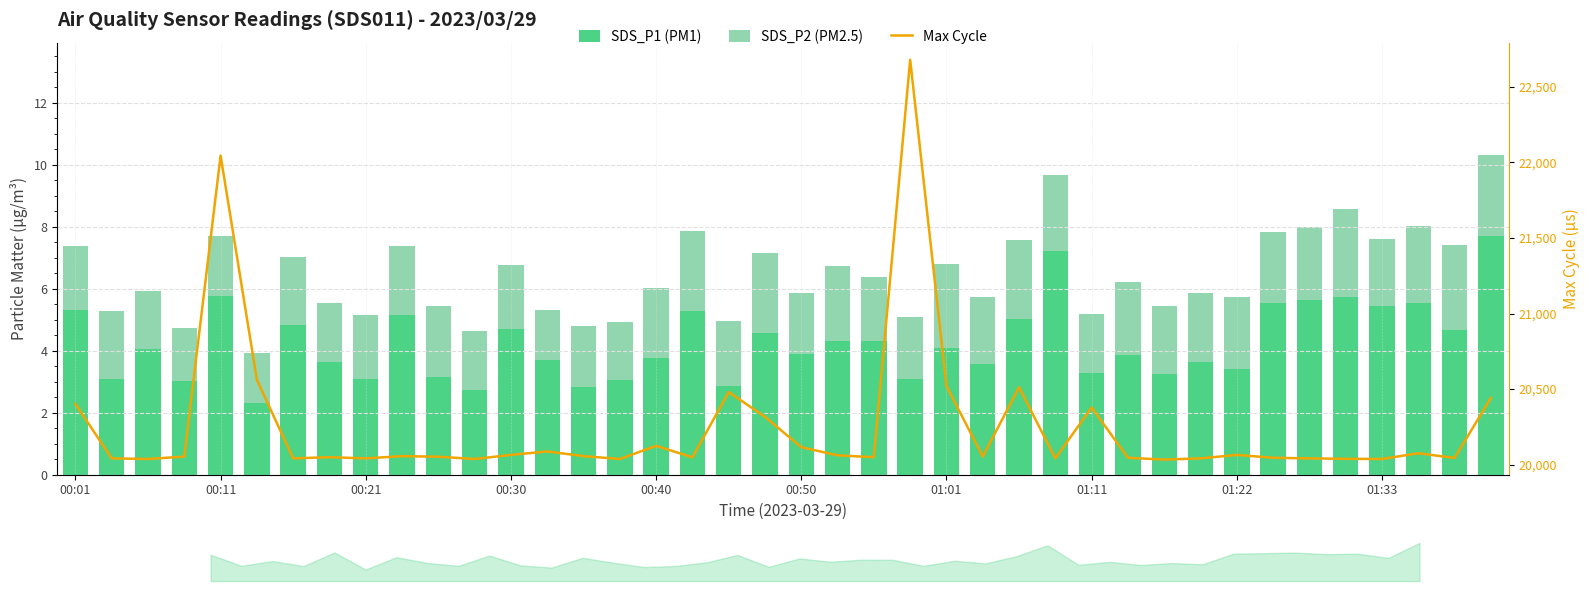

Is the value of SDS_P2 (PM2.5) at 25 greater than the value of Max Cycle at 36?

No